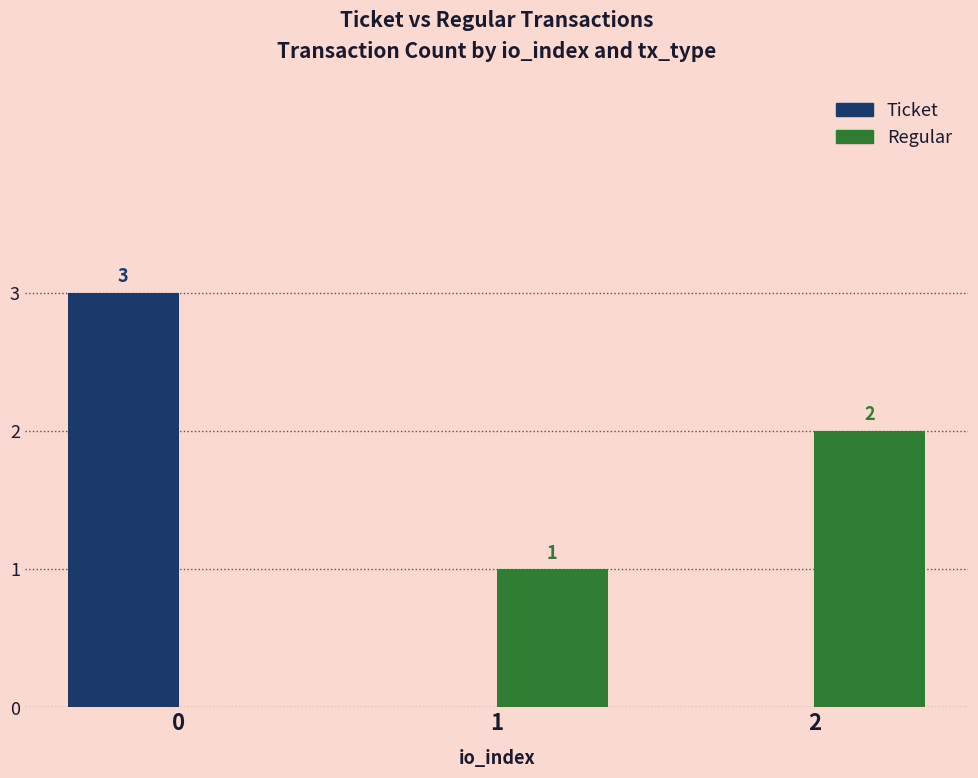

What is the greatest value displayed?

3